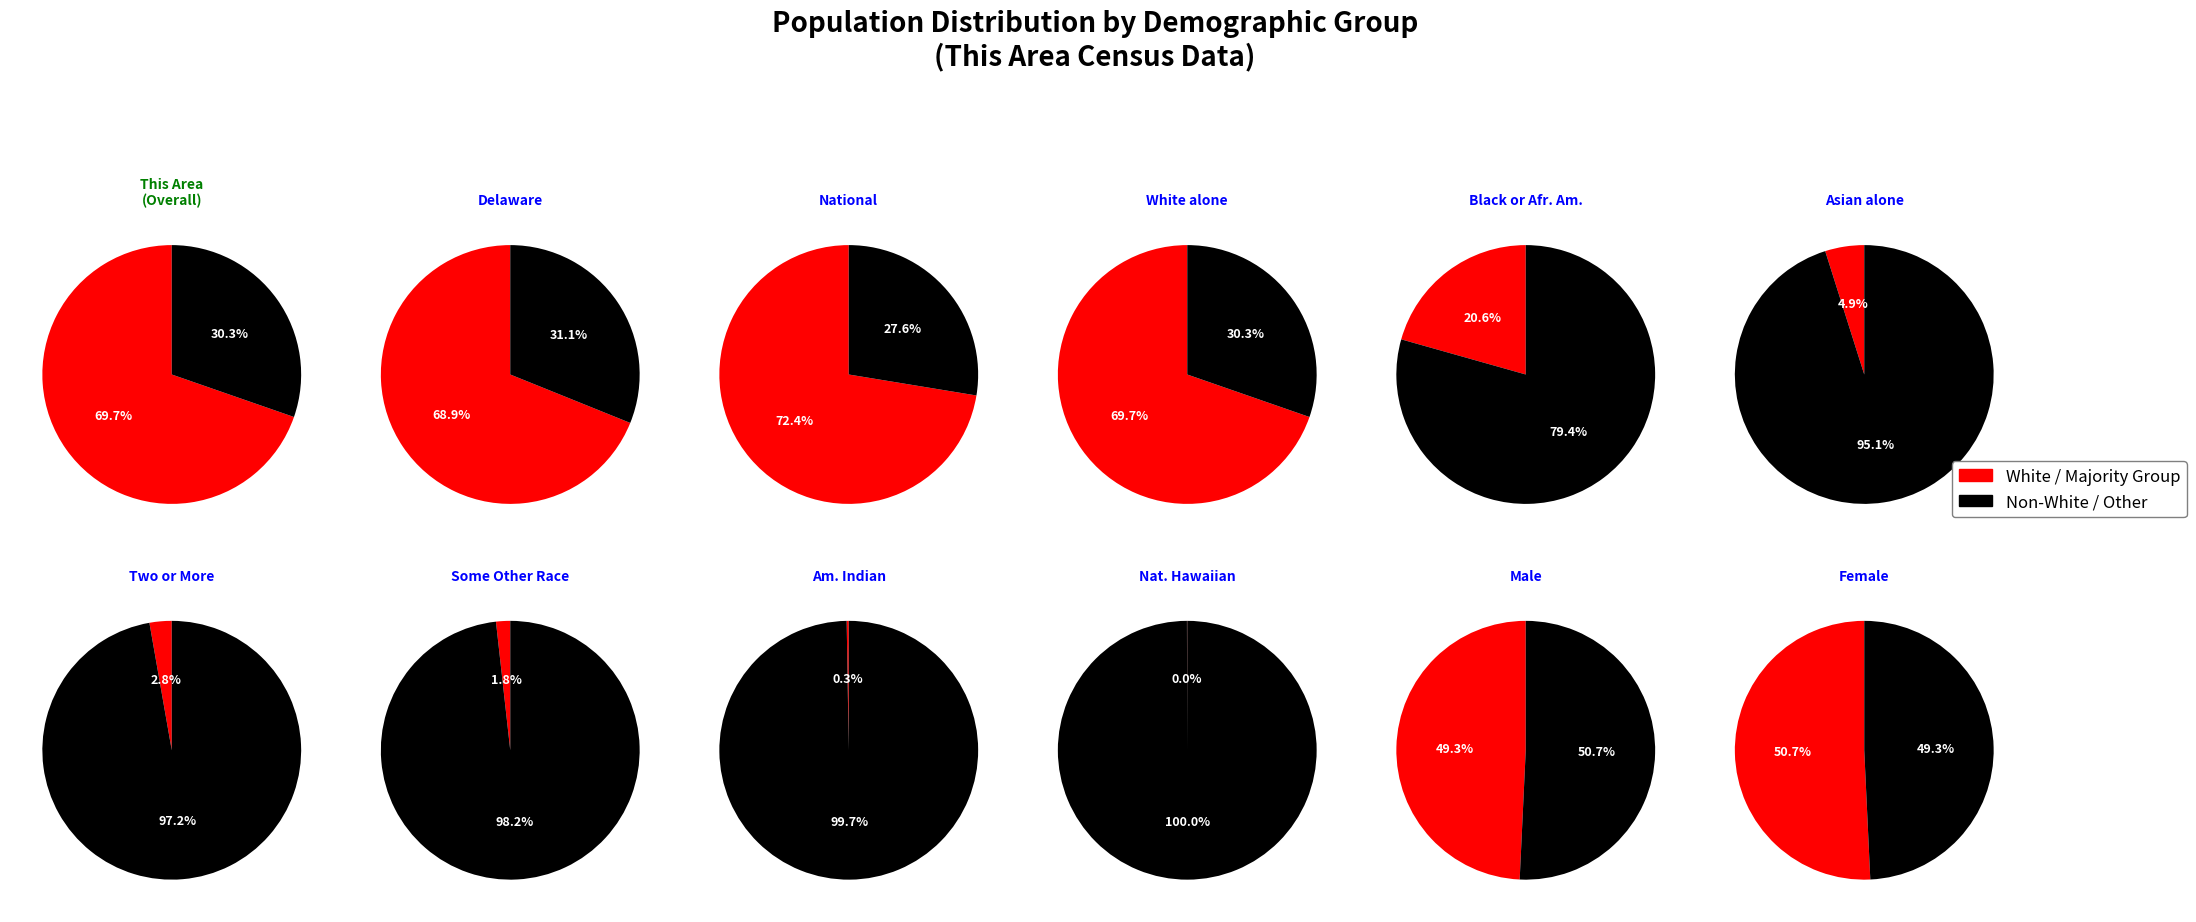

To the nearest percent, what is the combined percentage of 4 and 6?

6%